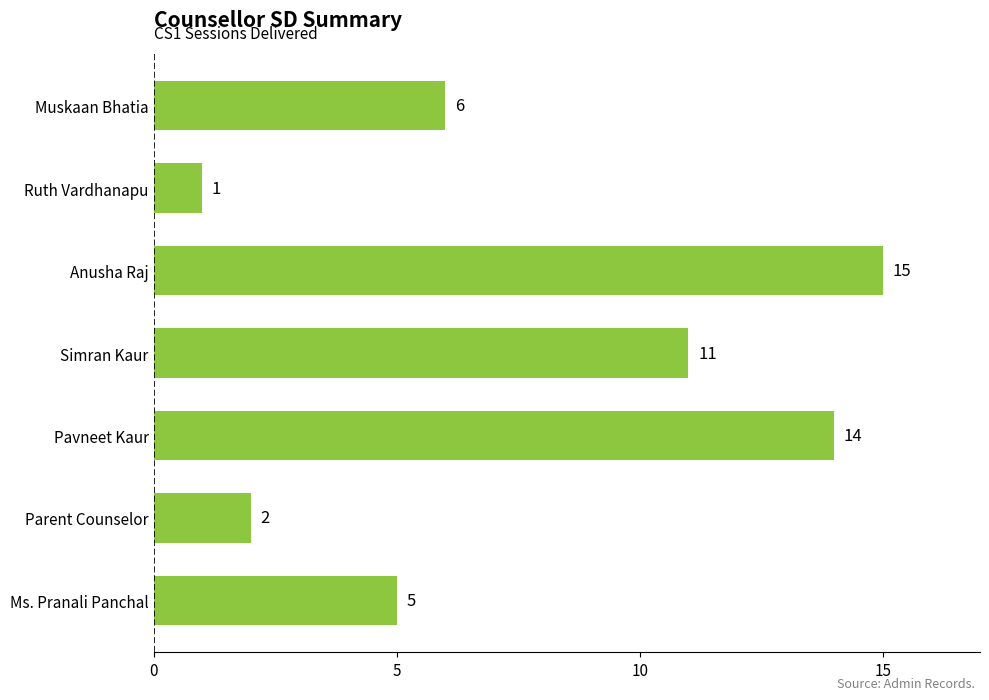

Where is the data nearest to the value 8?

Muskaan Bhatia